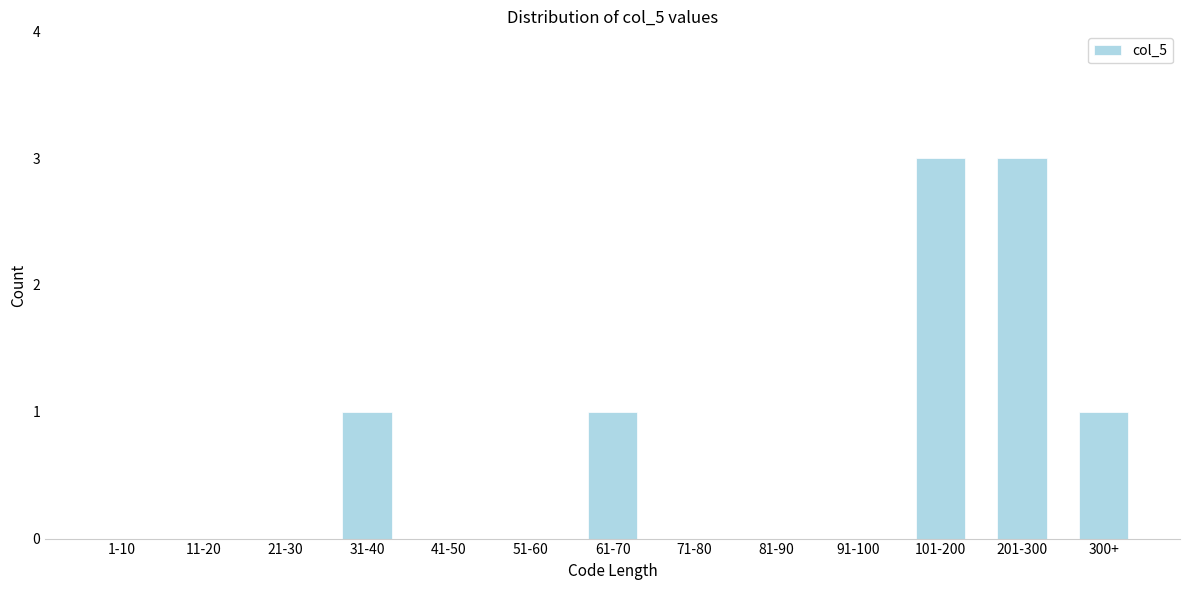

Reading left to right, transcribe all the data shown in this chart.

1-10=0	11-20=0	21-30=0	31-40=1	41-50=0	51-60=0	61-70=1	71-80=0	81-90=0	91-100=0	101-200=3	201-300=3	300+=1